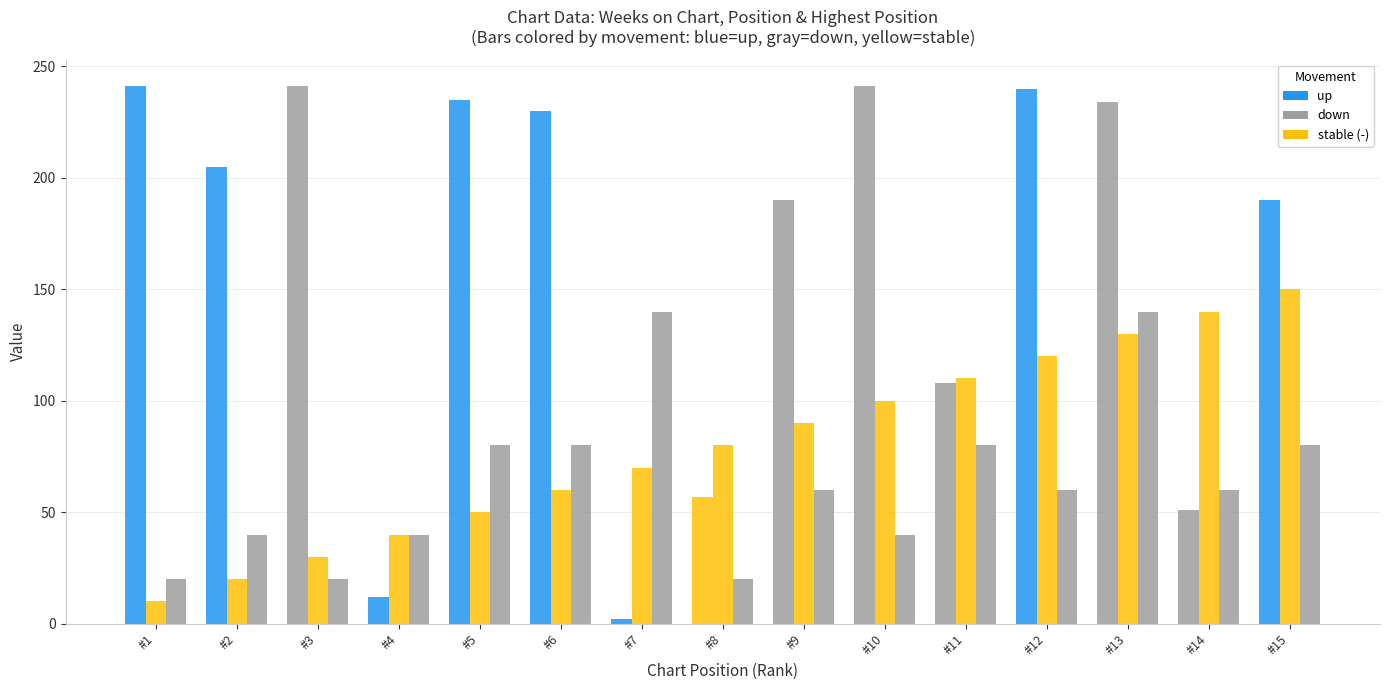

How many bars are there in each group?

3